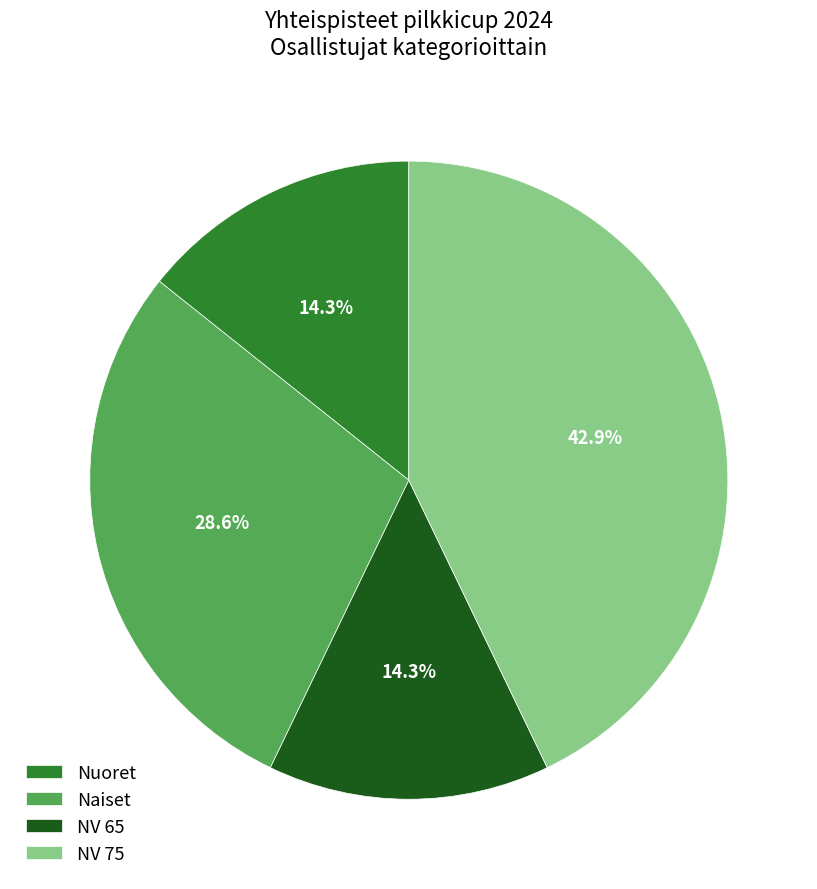

What percentage is NOT represented by Nuoret?

85.7%